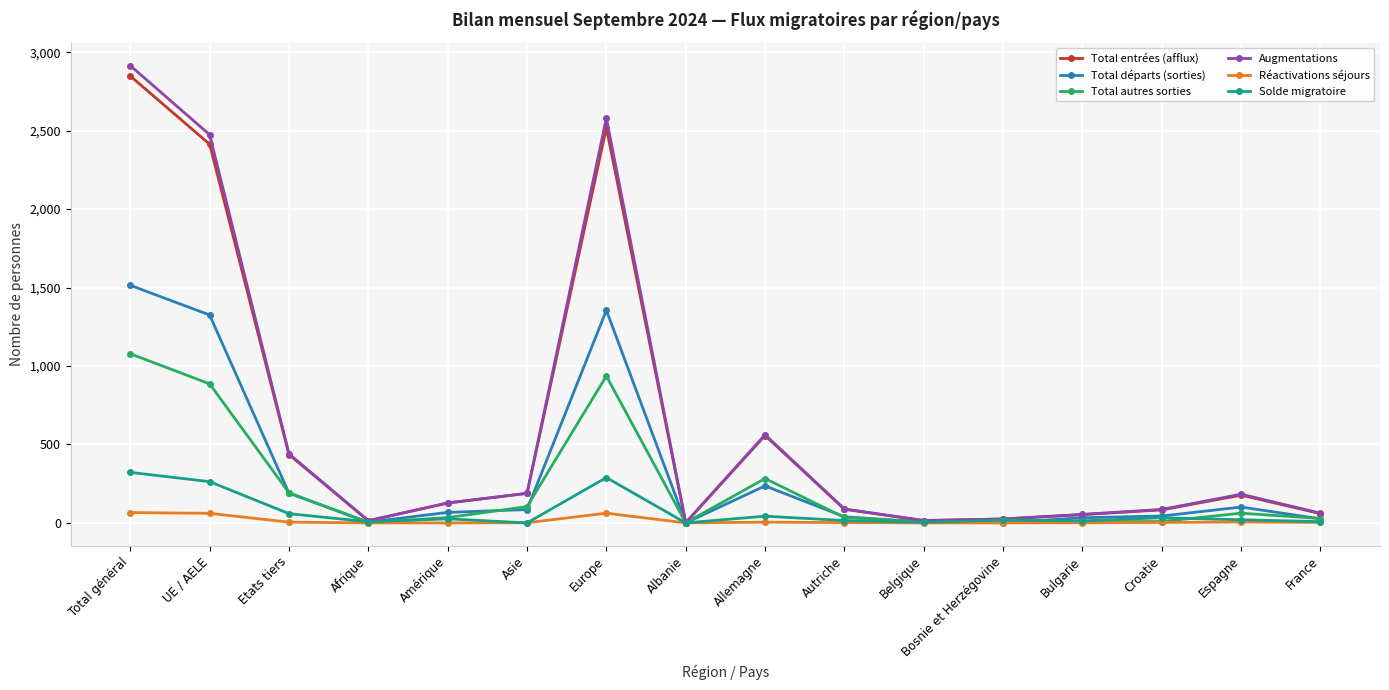

What is the sum of all Total entrées (afflux) values?

9600